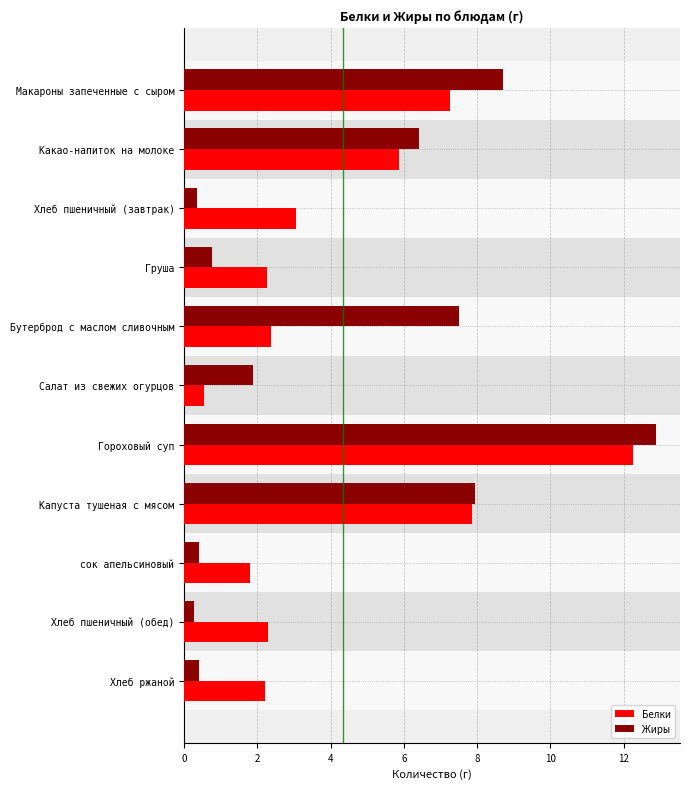

How many categories are shown in the chart?

11